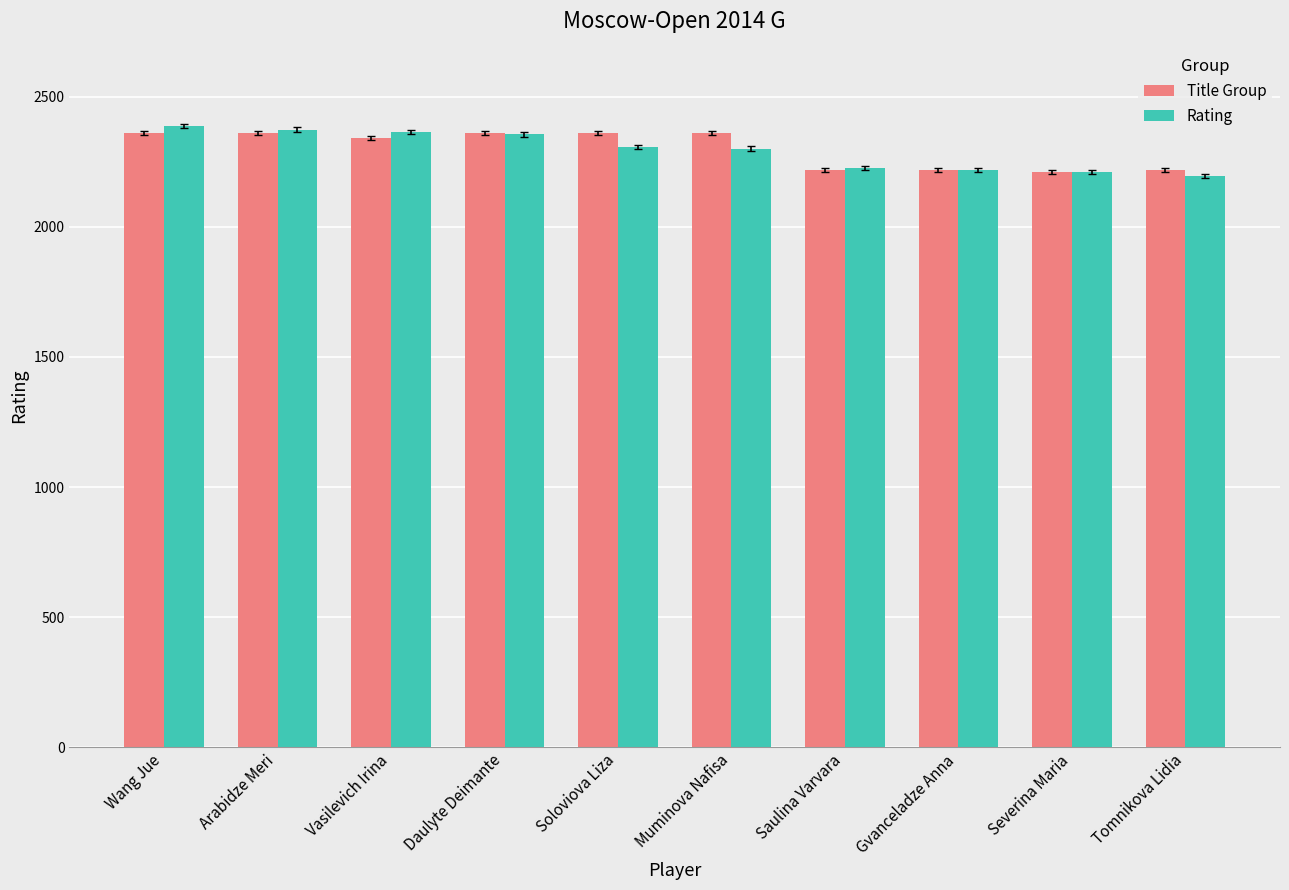

What is the highest value of the Rating series?

2386